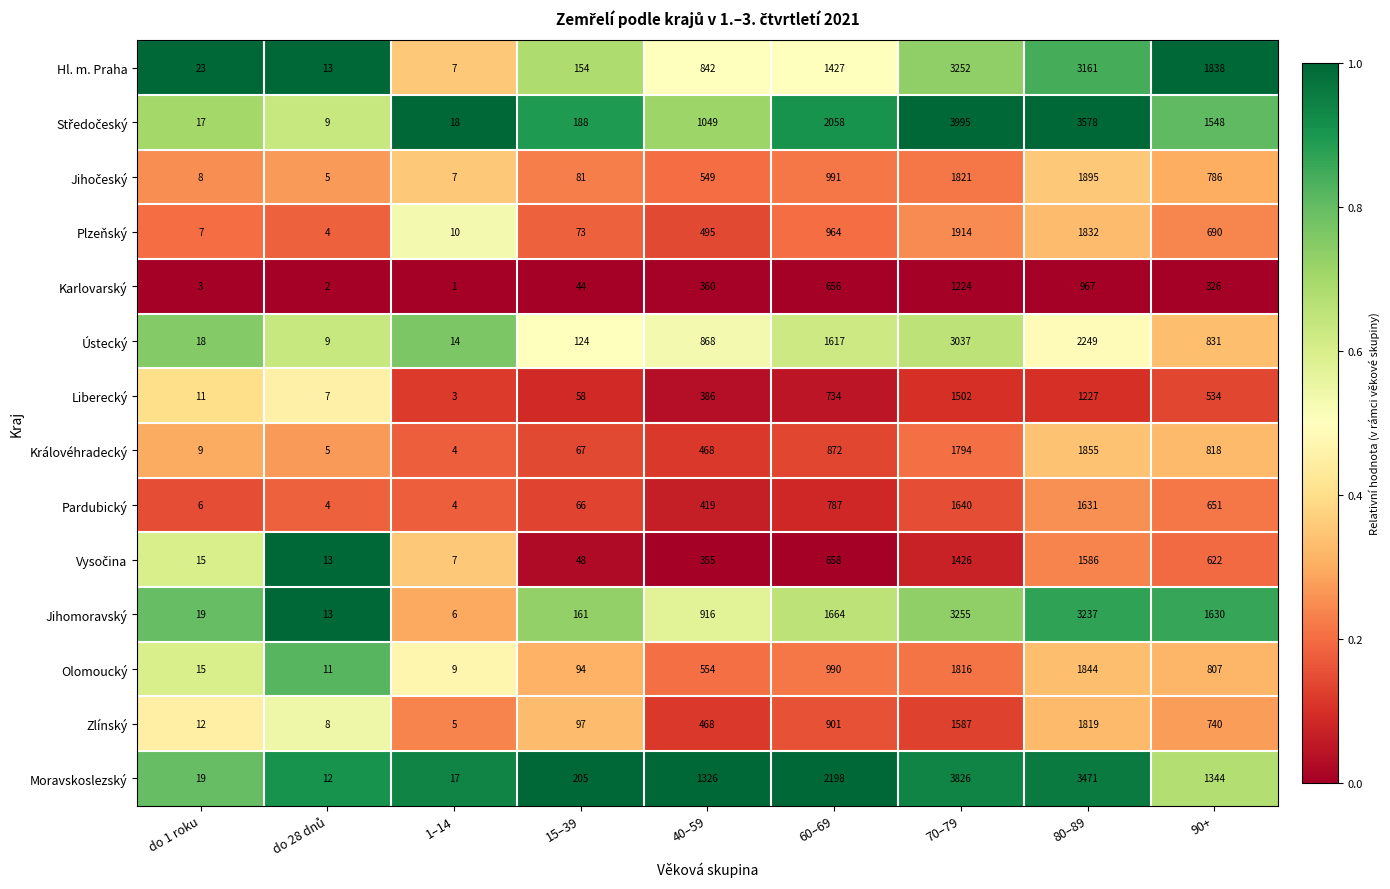

At which category is the sum across all series the highest?

70–79